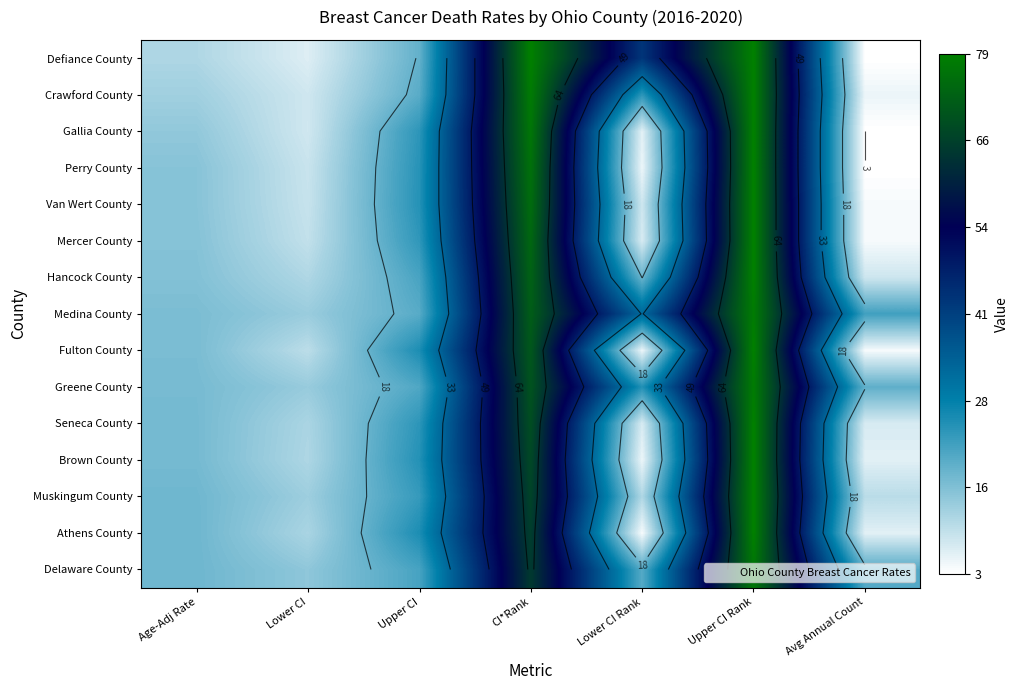

How many distinct data groups are displayed?

15